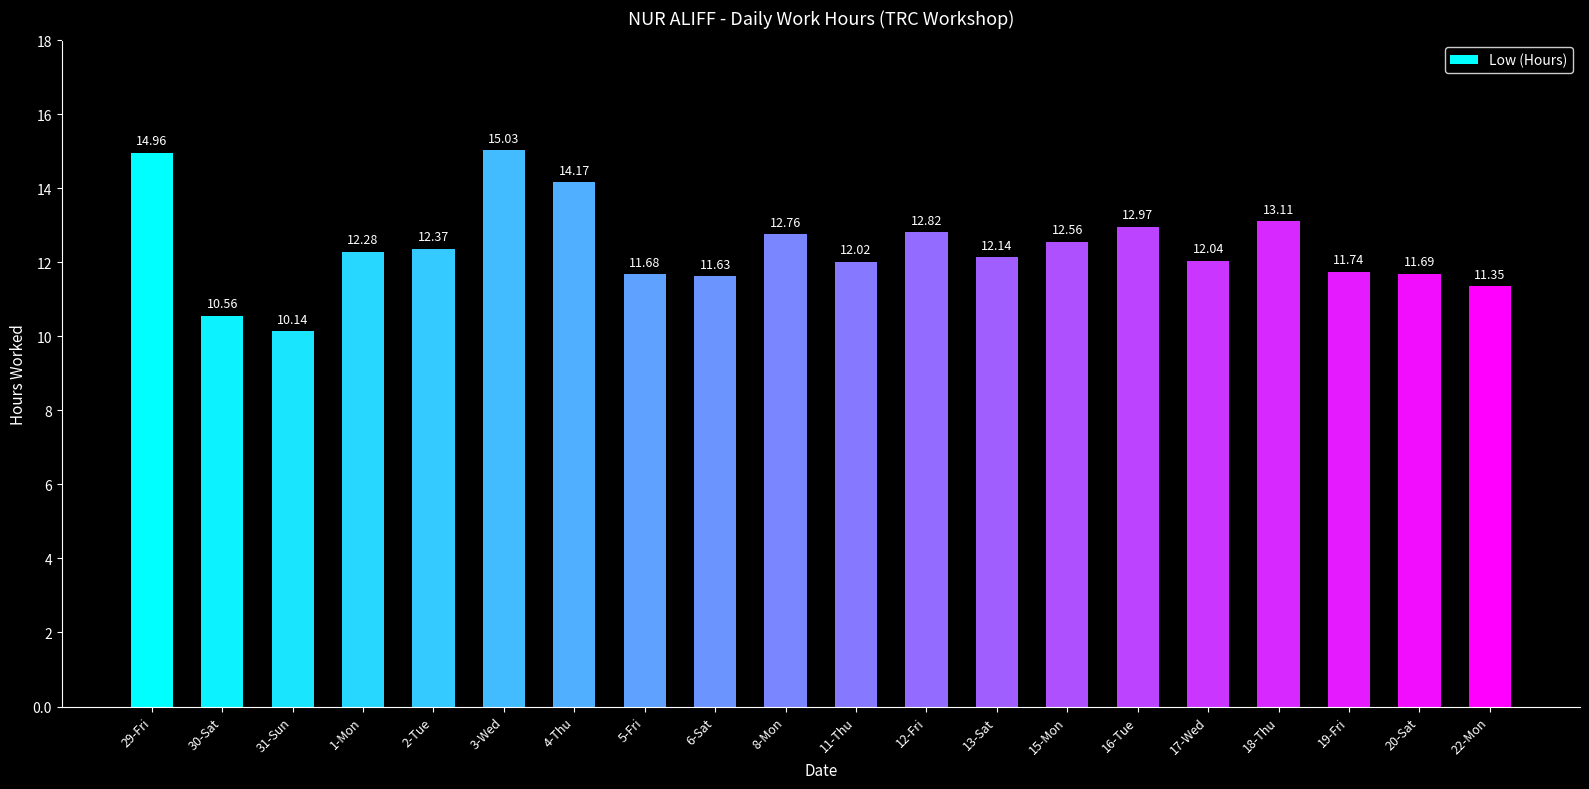

Between 19-Fri and 16-Tue, which is larger?

16-Tue